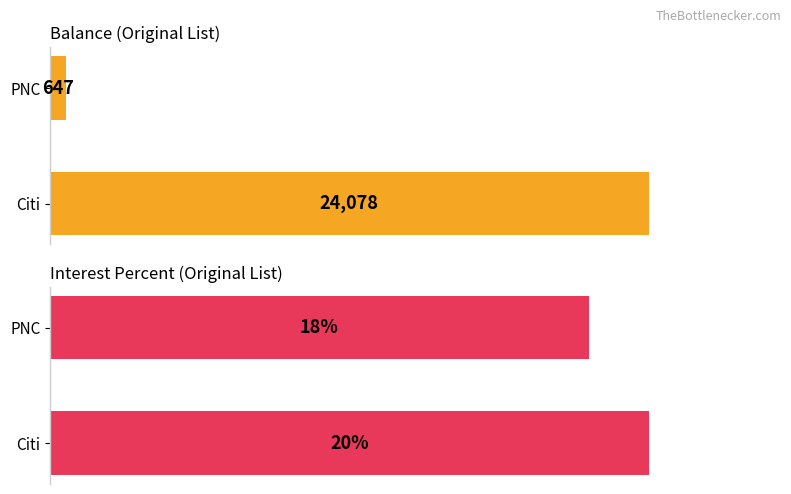

Does the chart contain any negative values?

No